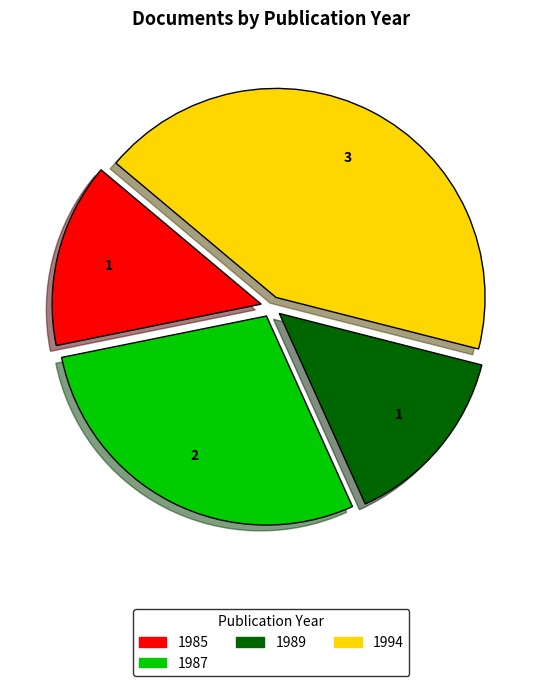

How many segments does this pie chart have?

4